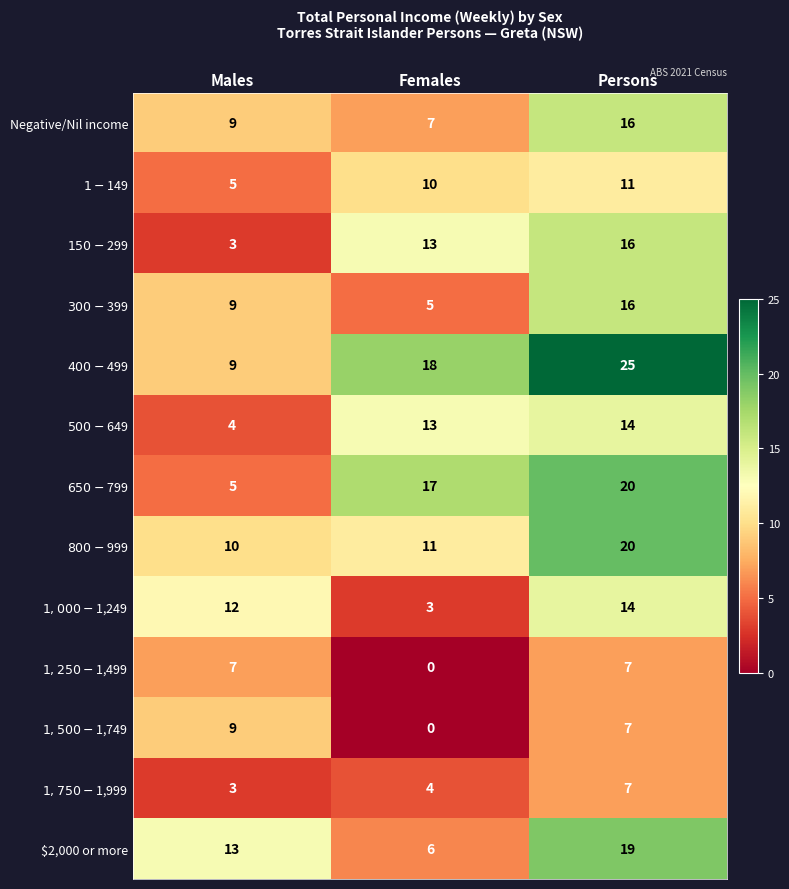

At which category does the chart reach its peak across all series?

Persons